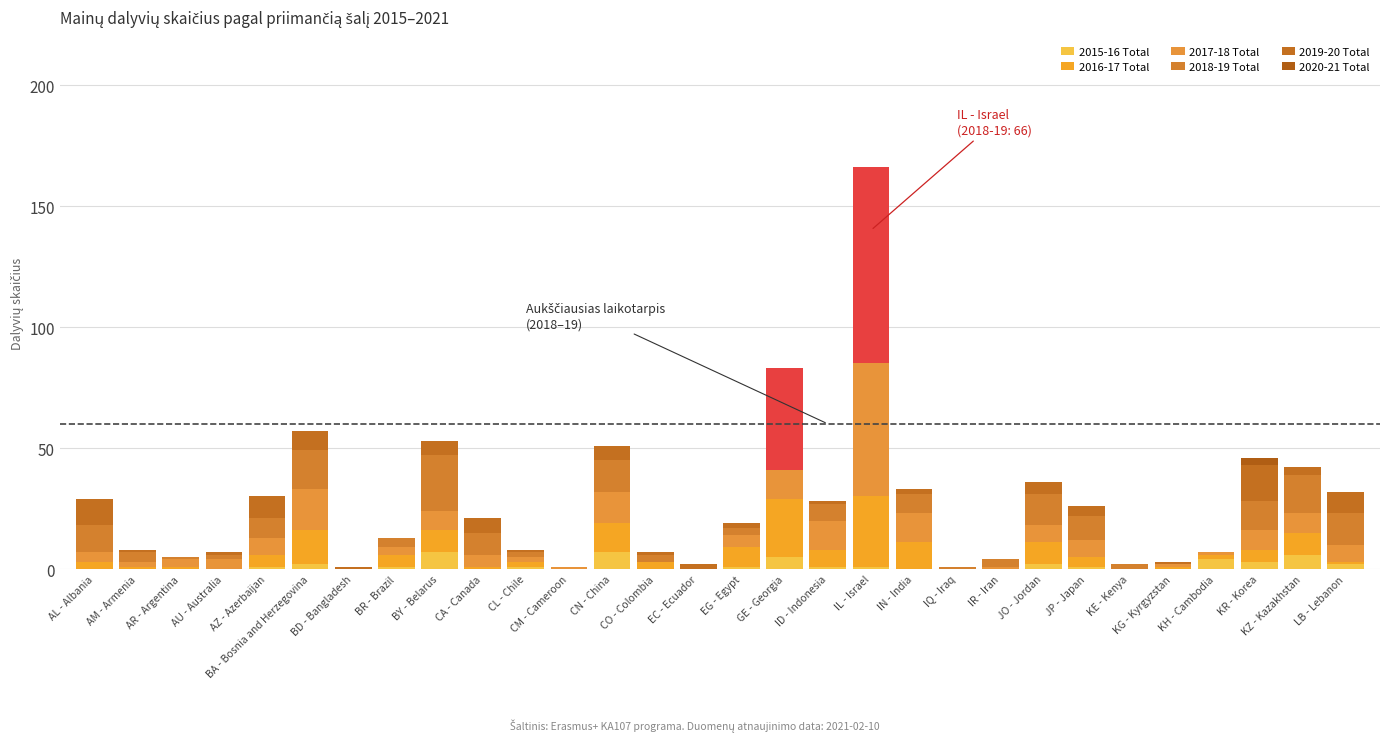

Which has a higher value, CA - Canada or AZ - Azerbaijan?

AZ - Azerbaijan